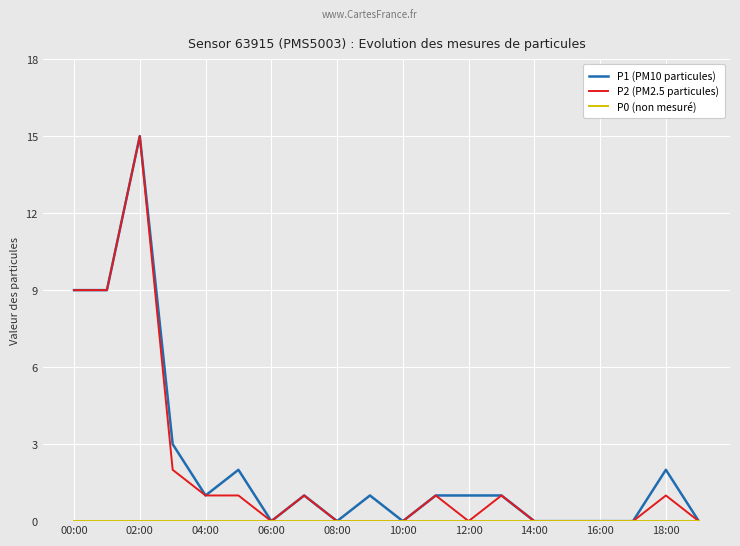

What is the maximum value shown in the chart?

15